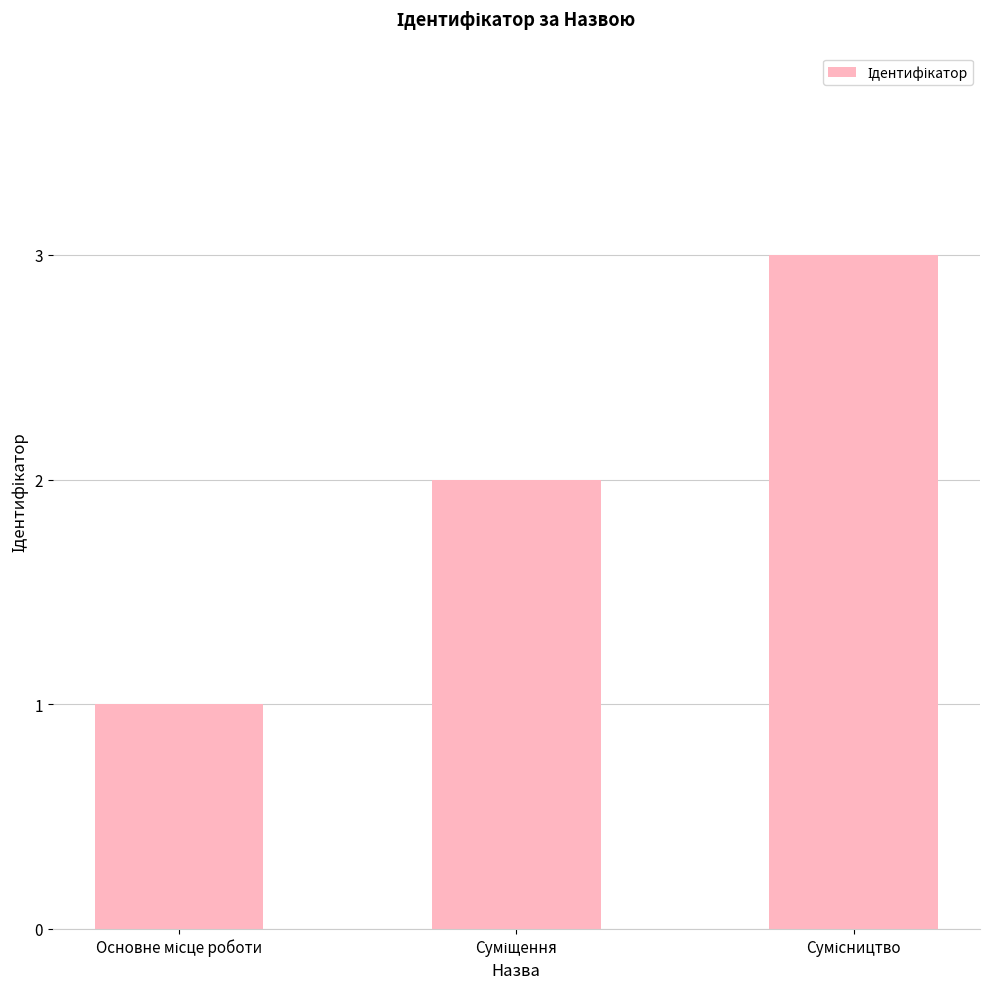

What is the greatest value displayed?

3